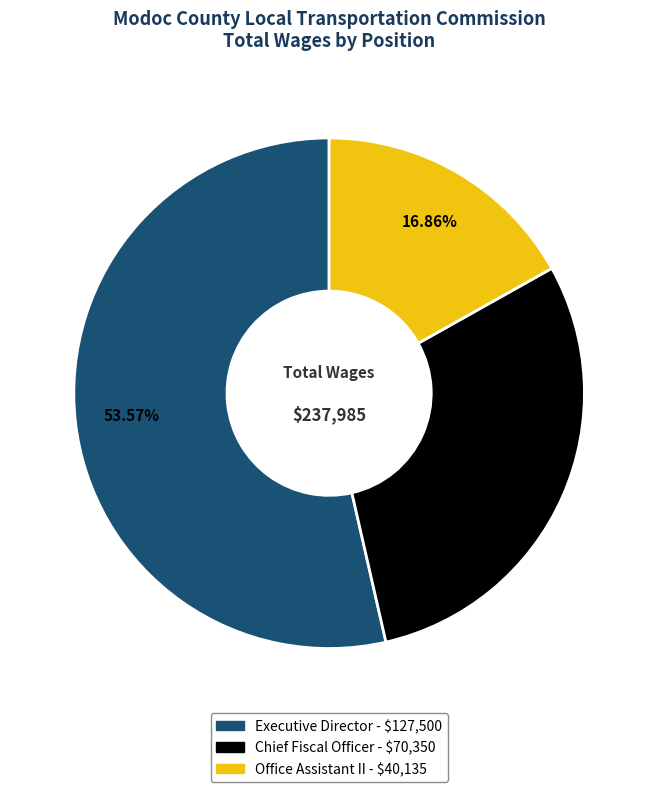

Is it true that Executive Director is 64% of the pie?

False